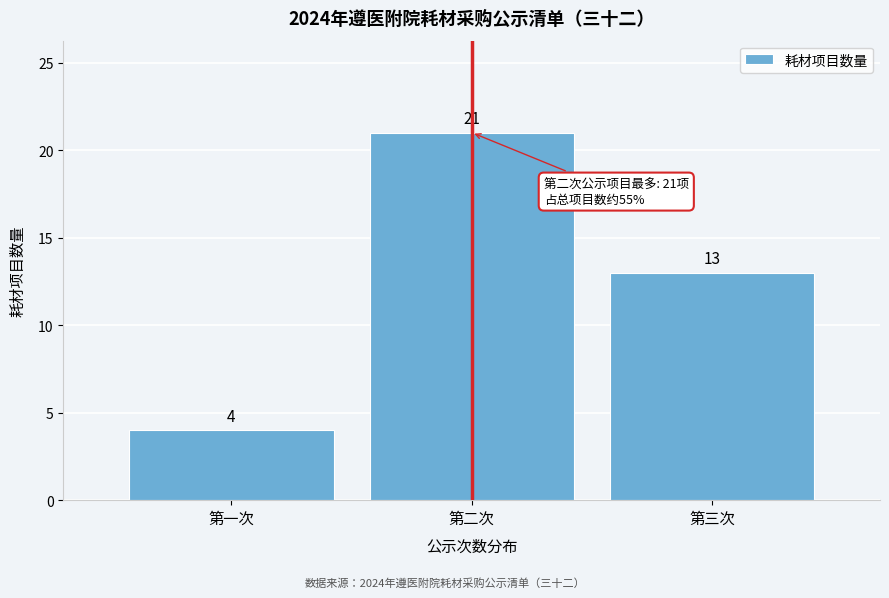

Reading left to right, what are all the values shown in this chart?

4	21	13